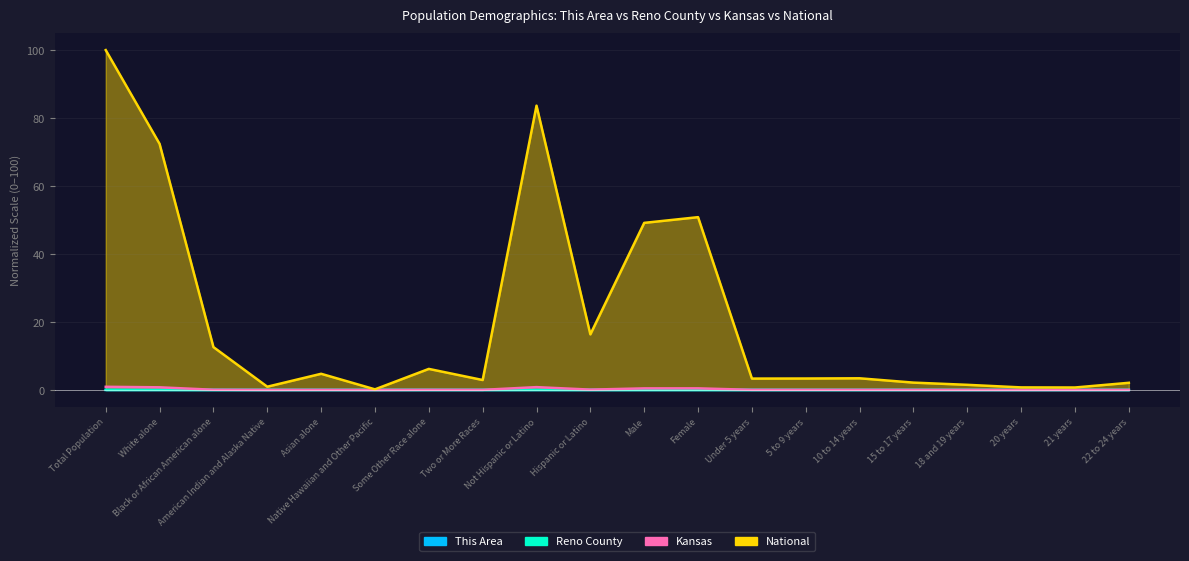

Rank the categories by Reno County value from lowest to highest.

Native Hawaiian and Other Pacific, Asian alone, American Indian and Alaska Native, 21 years, 20 years, 18 and 19 years, 15 to 17 years, 22 to 24 years, Some Other Race alone, Two or More Races, Black or African American alone, Under 5 years, 10 to 14 years, 5 to 9 years, Hispanic or Latino, Female, Male, White alone, Not Hispanic or Latino, Total Population